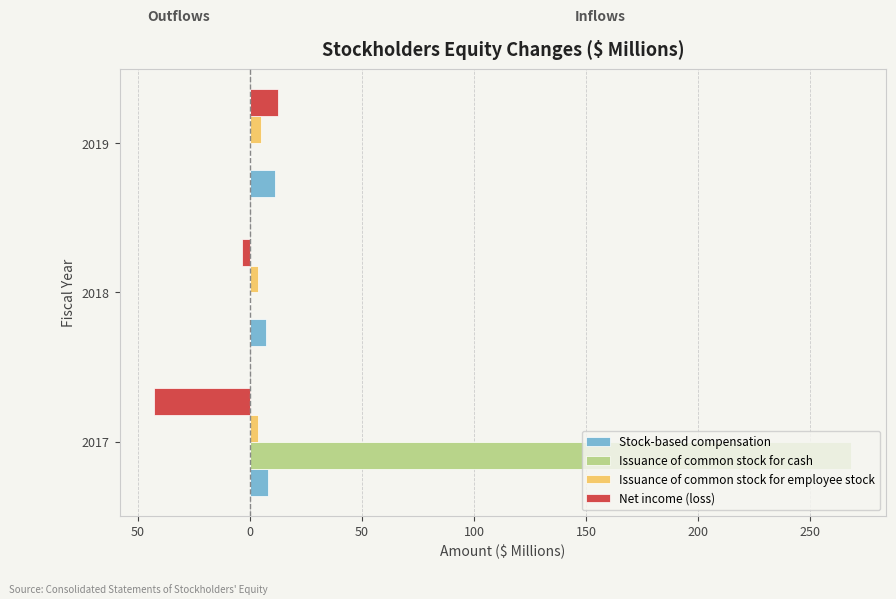

Is it true that Stock-based compensation equals 3.0 at 2018?

False